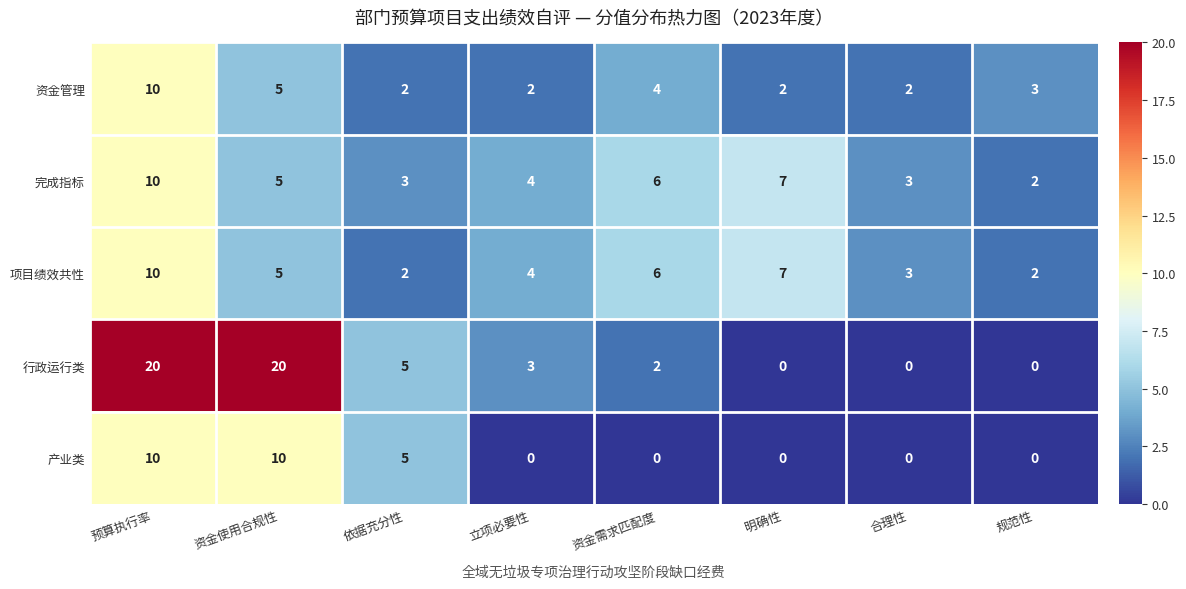

What is the sum of all 资金管理 values?

30